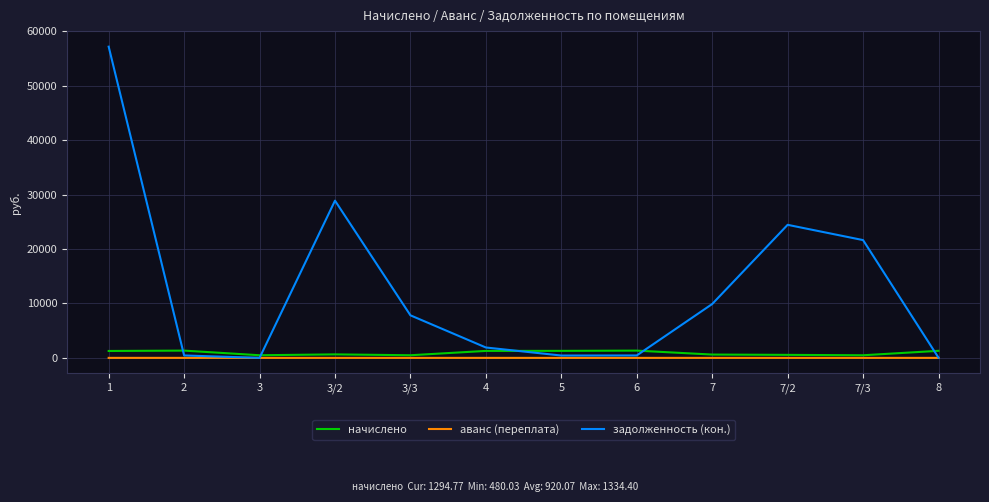

What is the difference between the second highest and minimum values in the начислено series?

852.2